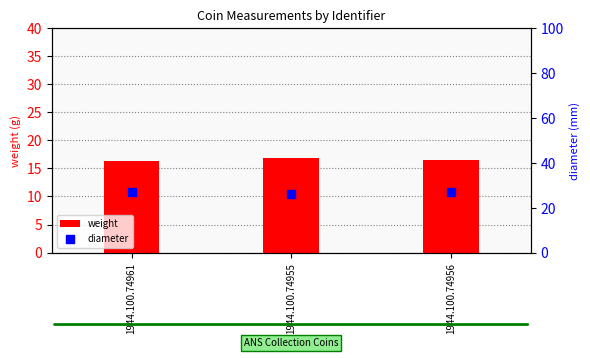

At how many categories does at least one series exceed 19?

3